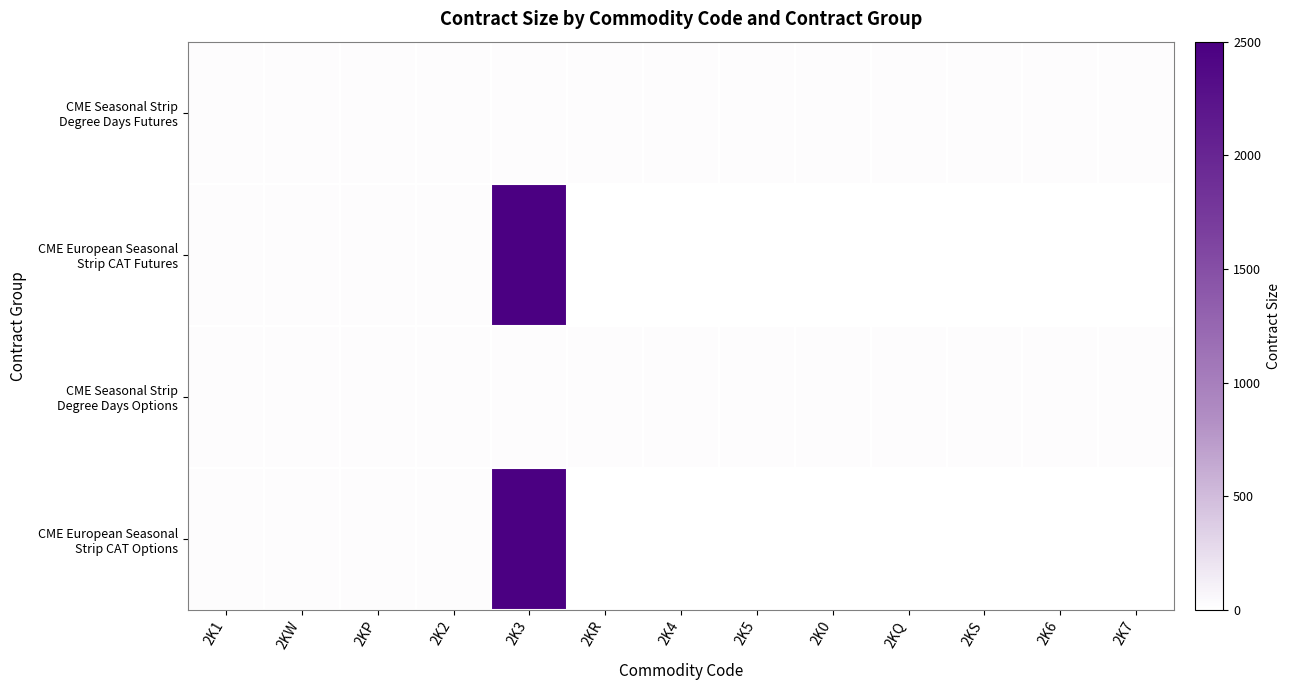

At which category is the sum across all series the highest?

2K3